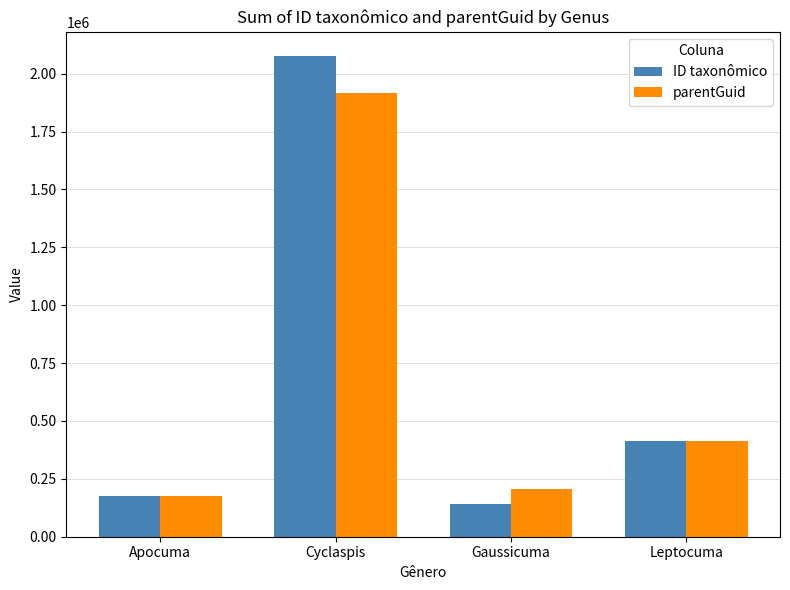

Reading left to right, list all the values displayed in this chart.

ID taxonômico: Apocuma=174772	Cyclaspis=2077099	Gaussicuma=143316	Leptocuma=411959
parentGuid: Apocuma=174786	Cyclaspis=1918455	Gaussicuma=205742	Leptocuma=411486